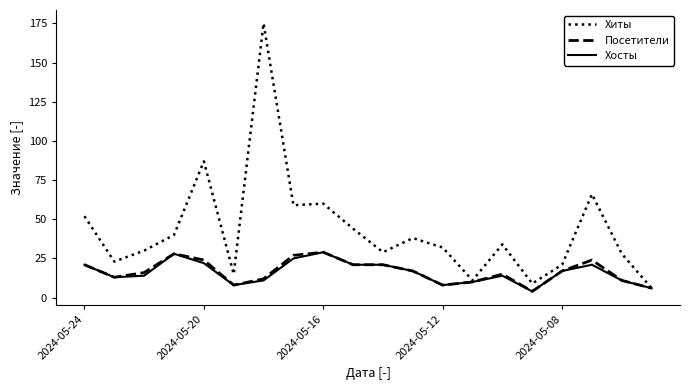

What is the difference between the maximum and minimum values in the Хосты series?

25